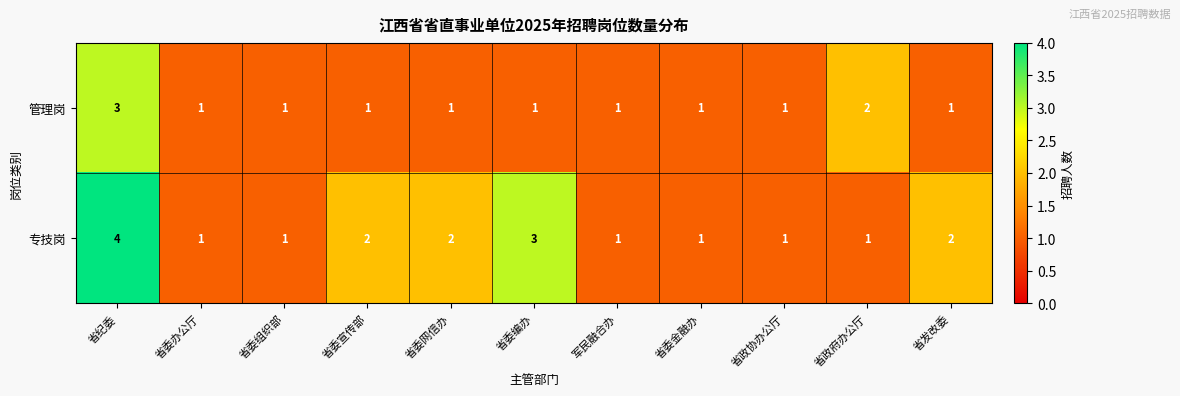

Is it true that 专技岗 equals 1 at 省委组织部?

True